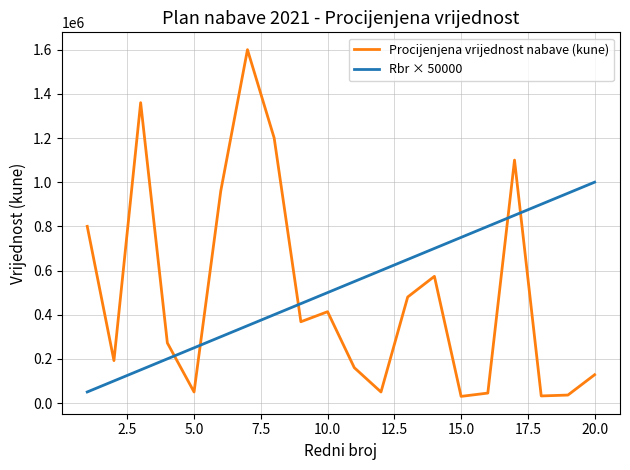

Does the chart display data point markers on the line(s)?

No